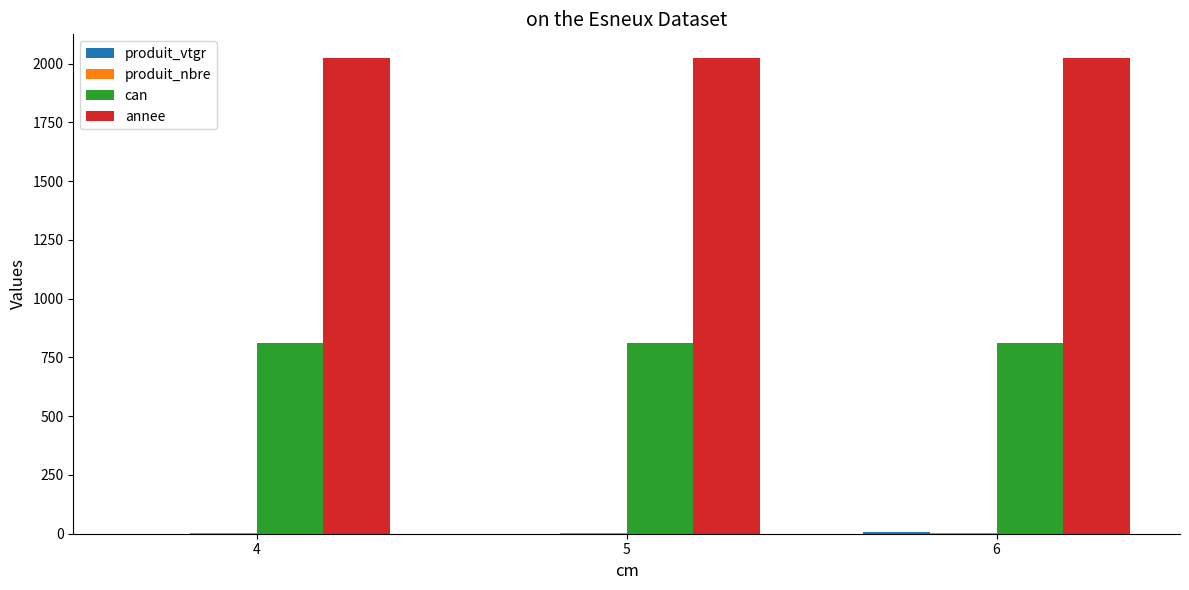

What is the highest value of the annee series?

2024.0